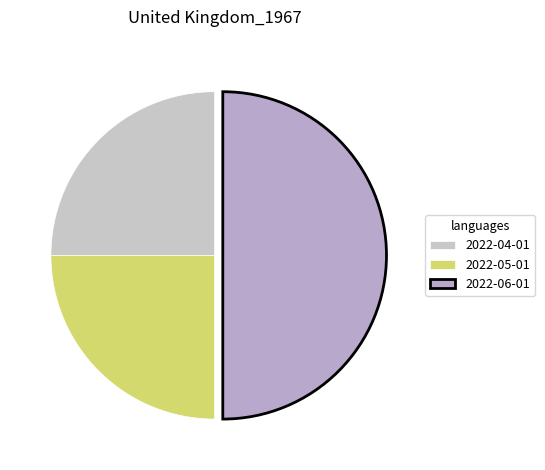

Does 2022-04-01 account for over 50% of the chart?

No